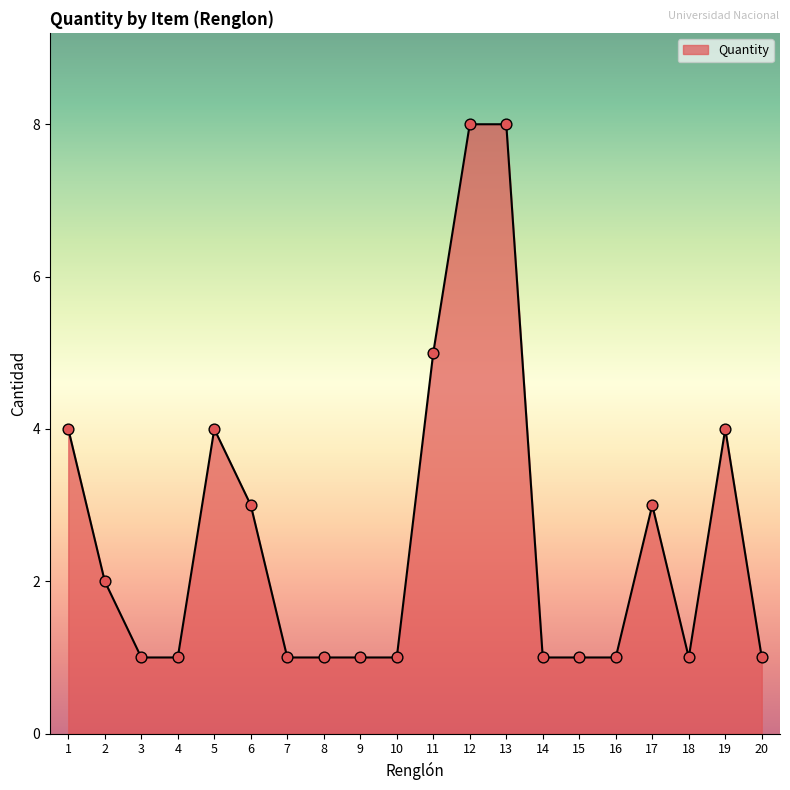

What is the ratio of the value at 7 to the value at 6?

0.3